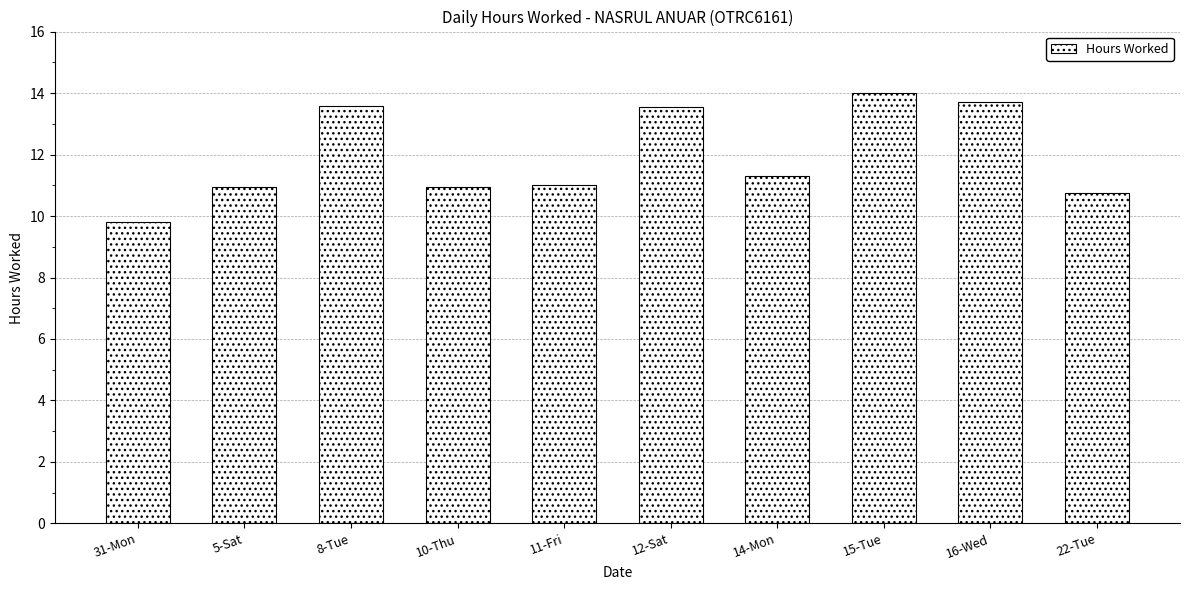

What is the sum of the values at 15-Tue and 16-Wed?

27.7